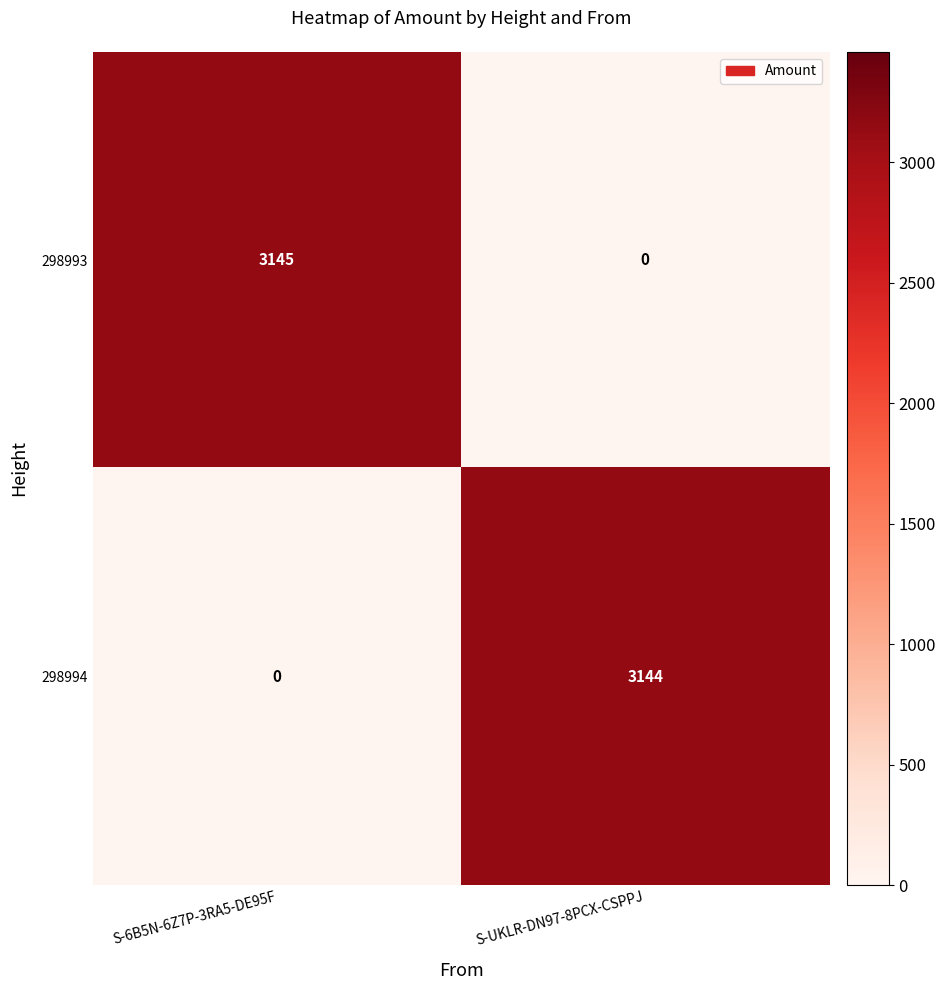

What is the highest value of the 298994 series?

3144